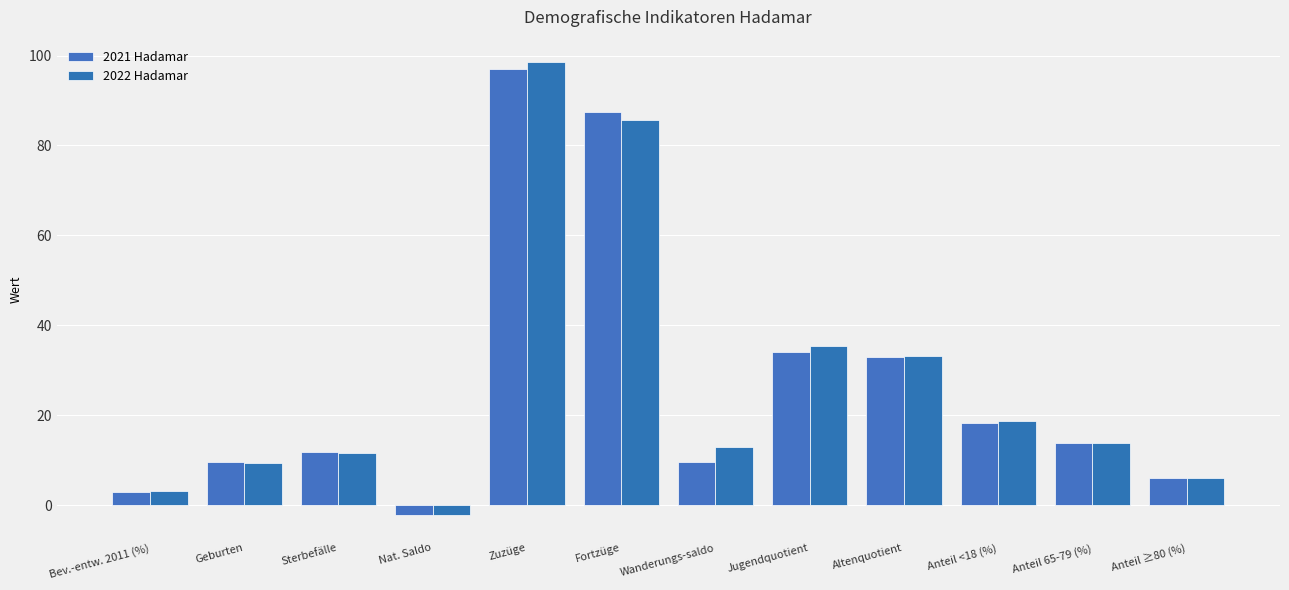

What is the minimum value for 2021 Hadamar?

-2.3